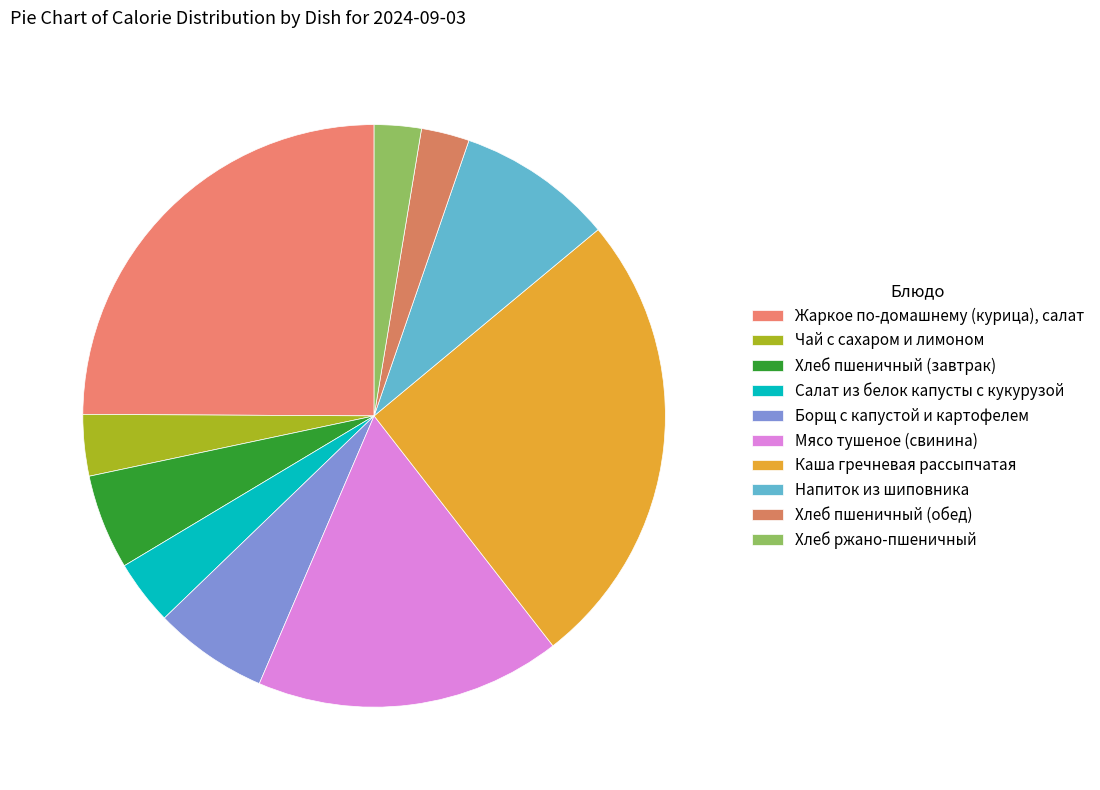

The Напиток из шиповника slice represents 1% of the pie. True or false?

False